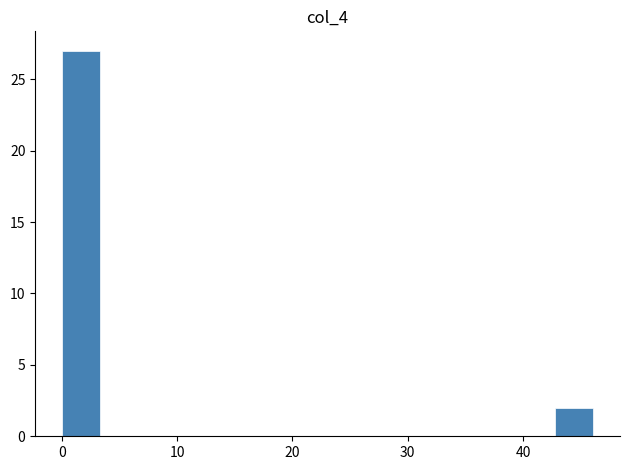

Around what value on the x-axis is the tallest bar? Give the approximate position of its centre, as read against the axis.

2